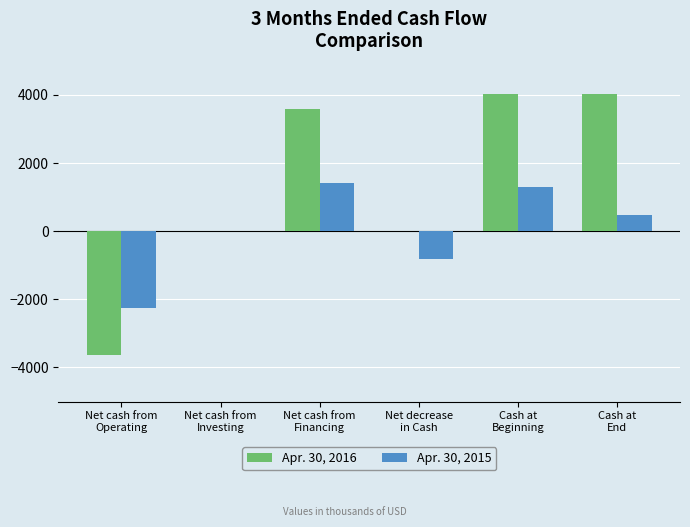

How many distinct data groups are displayed?

2